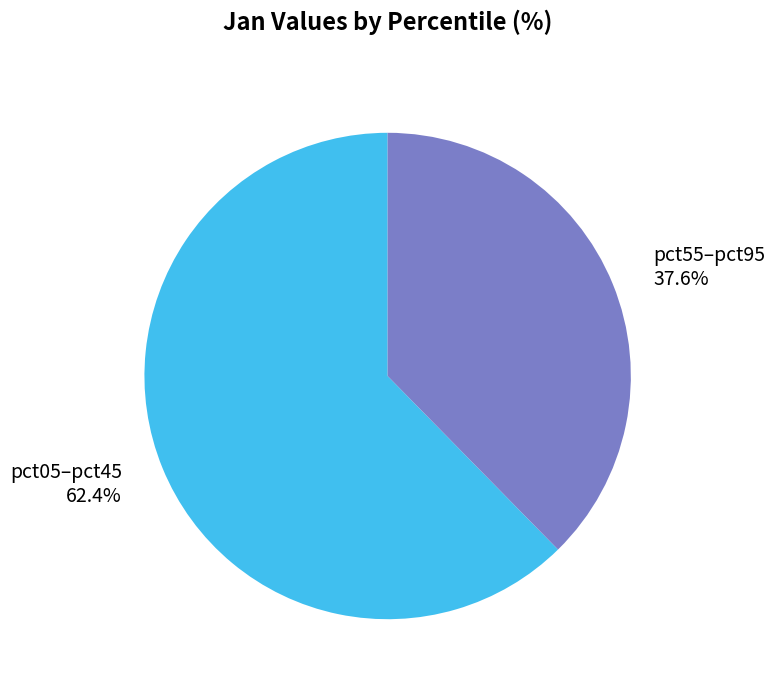

Does pct05–pct45 62.4% represent more than half of the total?

Yes